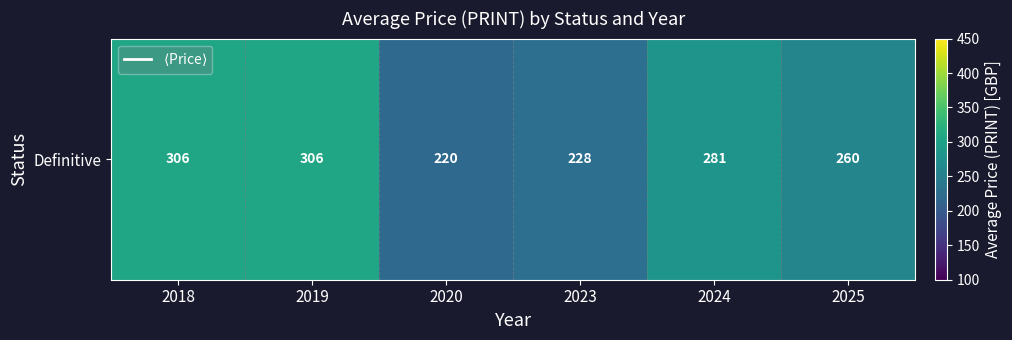

Reading left to right, list all the values displayed in this chart.

2018=306.0	2019=306.0	2020=220.0	2023=228.0	2024=281.0	2025=259.6